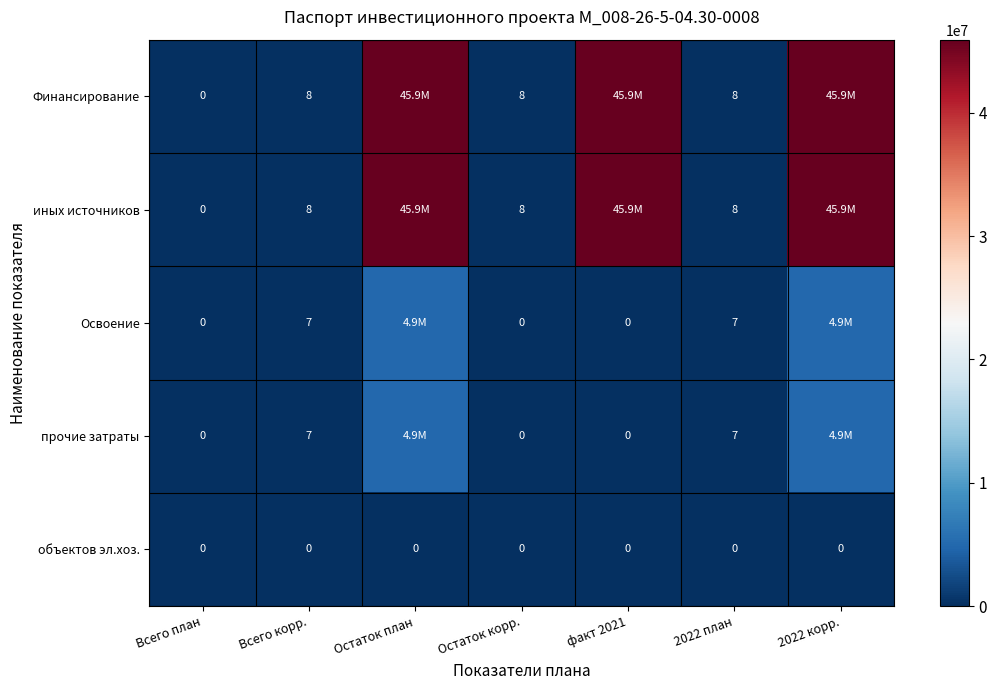

Is it true that объектов эл.хоз. equals 0 at Всего план?

True